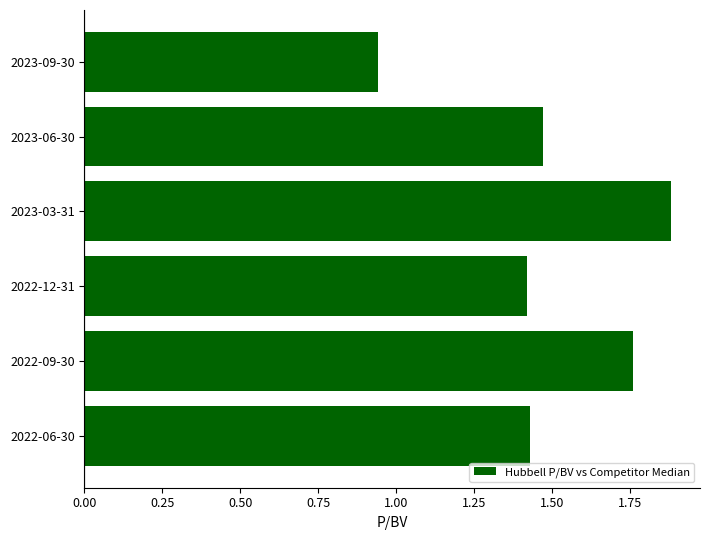

Count the number of categories in the chart.

6